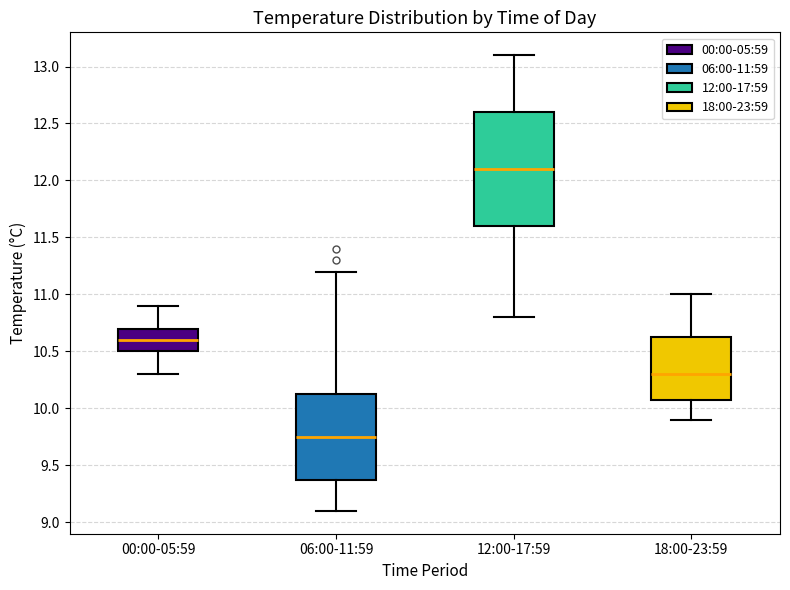

Reading left to right, transcribe this box plot: for each box, give where its median line is, the range the box spans, and where its two whiskers end, as read against the y-axis. The values are not printed on the chart, so give them approximately, as read against the axis.

00:00-05:59: median 10.60, box 10.50 to 10.70, whiskers 10.30 to 10.90
06:00-11:59: median 9.75, box 9.40 to 10.15, whiskers 9.10 to 11.20
12:00-17:59: median 12.10, box 11.60 to 12.60, whiskers 10.80 to 13.10
18:00-23:59: median 10.30, box 10.10 to 10.65, whiskers 9.90 to 11.00